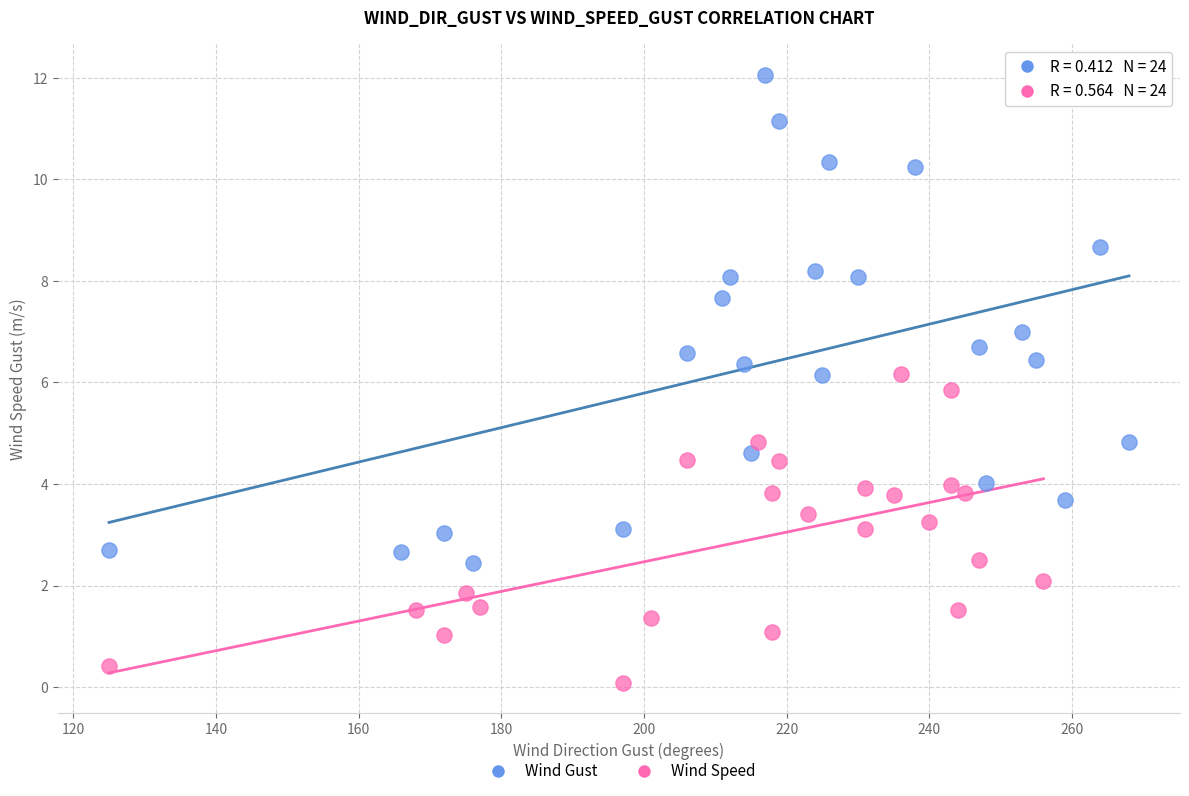

Which series has the widest spread of Y values?

Wind Gust